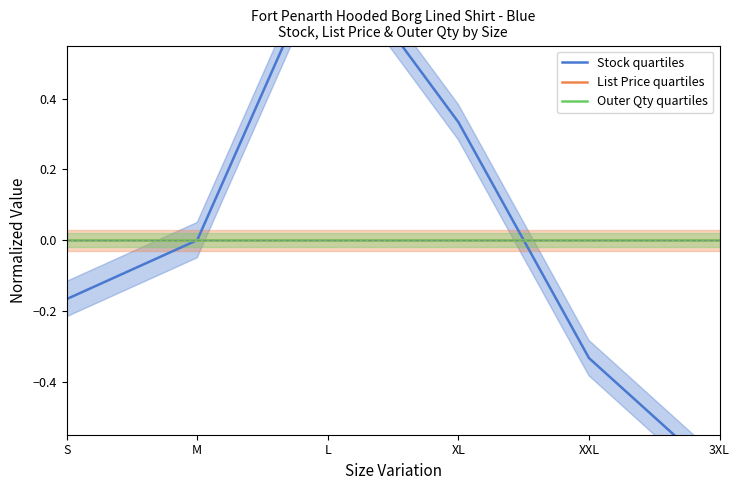

Between S and 3XL, which series saw the biggest shift?

Stock quartiles